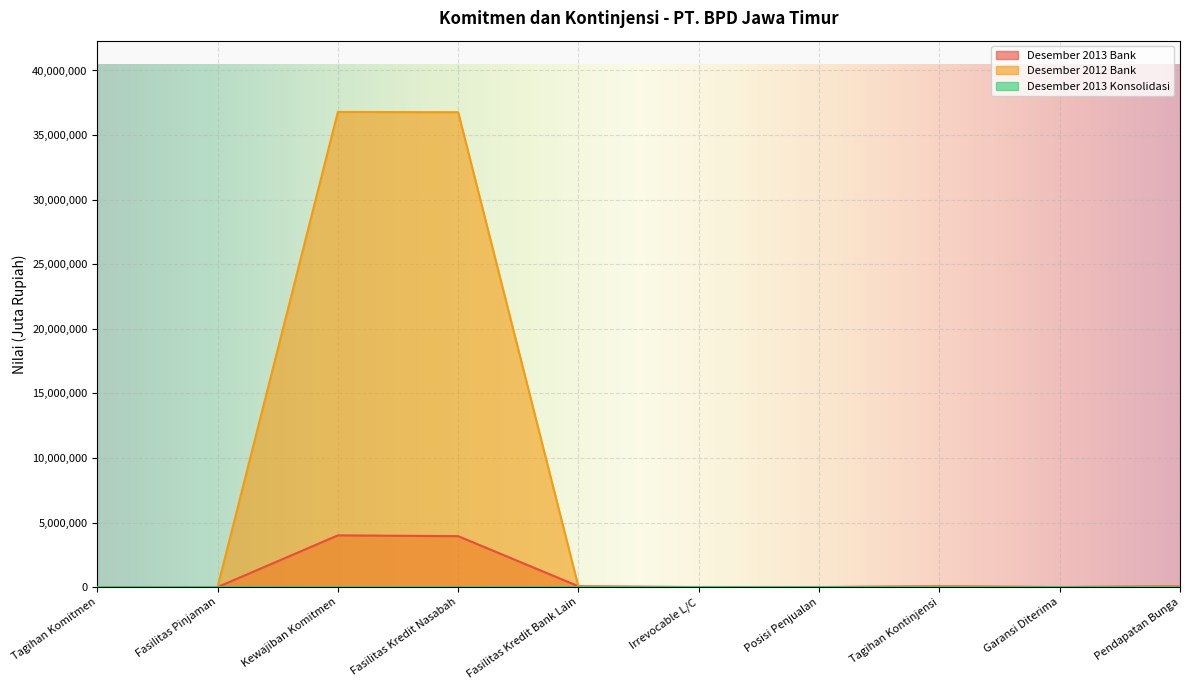

True or false: Desember 2013 Bank has a value of 1601654 at Posisi Penjualan.

False